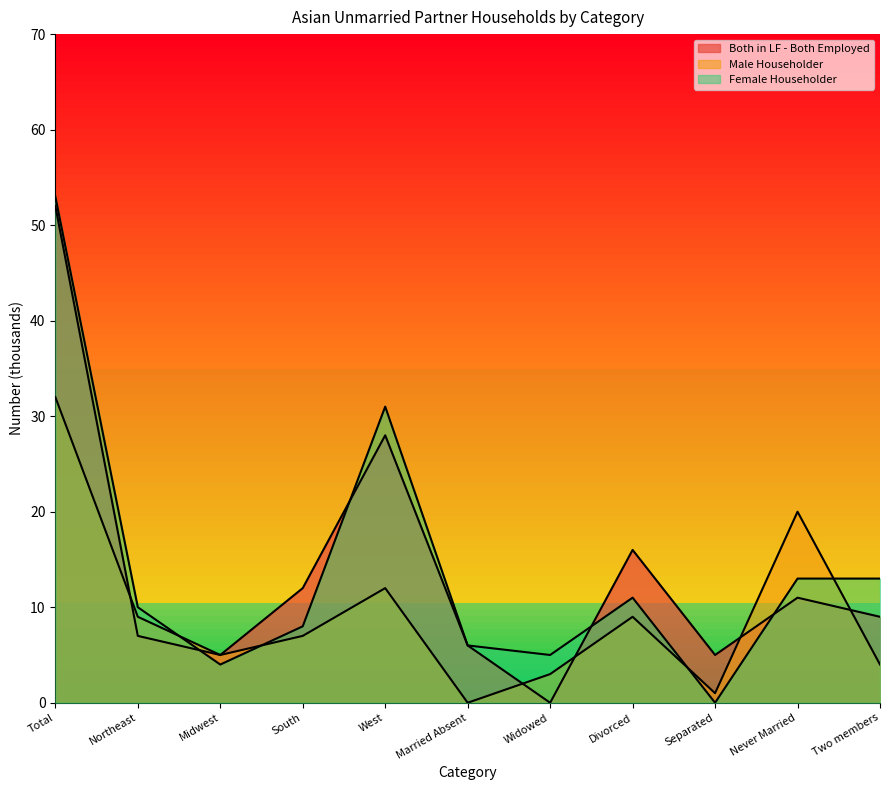

True or false: Female Householder has more than 2 interior local peaks.

False